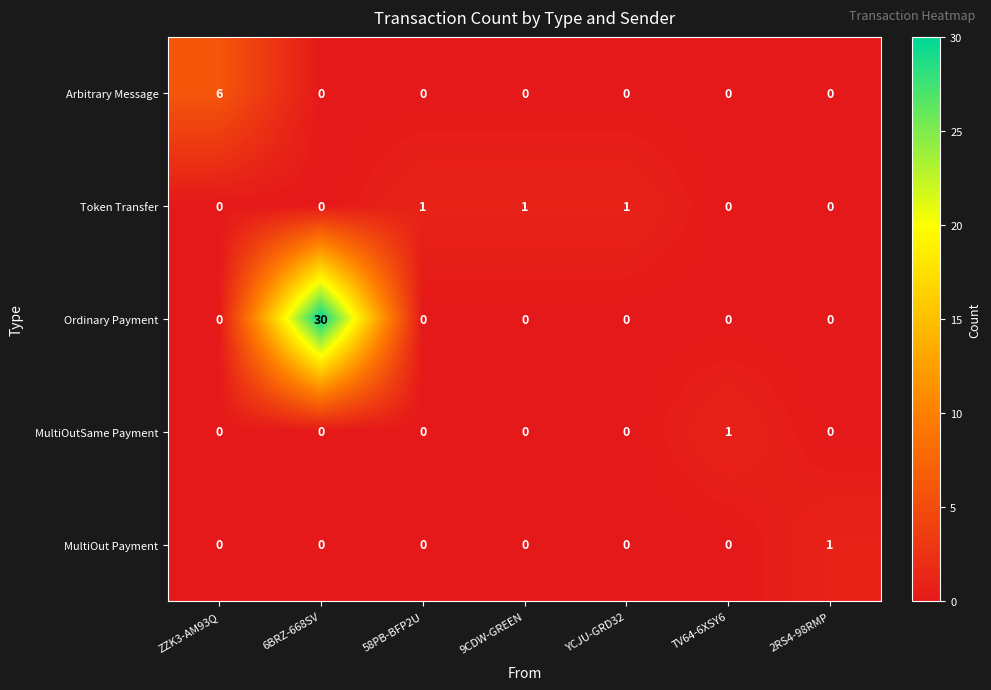

Which series has the largest total across all categories?

Ordinary Payment